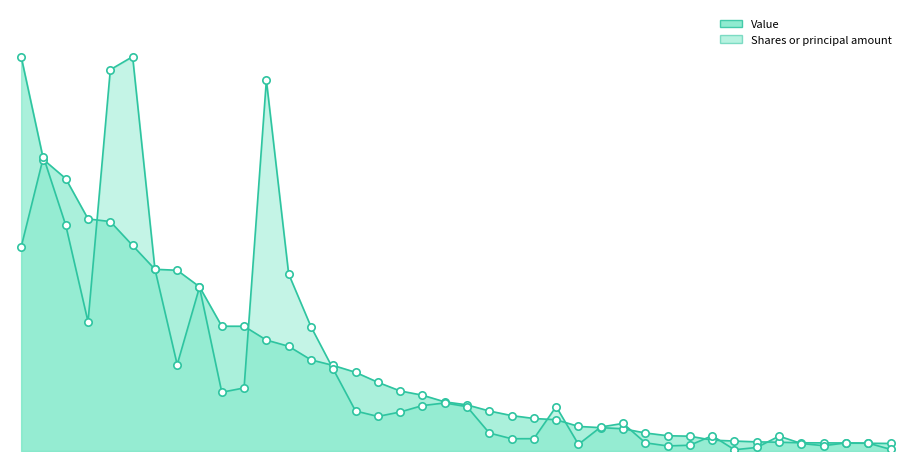

Which series reaches the maximum Y coordinate?

Value